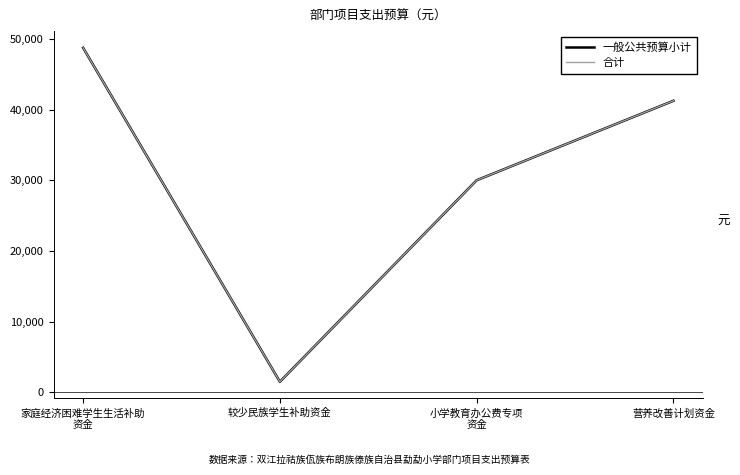

Which series changed the most between 较少民族学生补助资金 and 营养改善计划资金?

一般公共预算小计